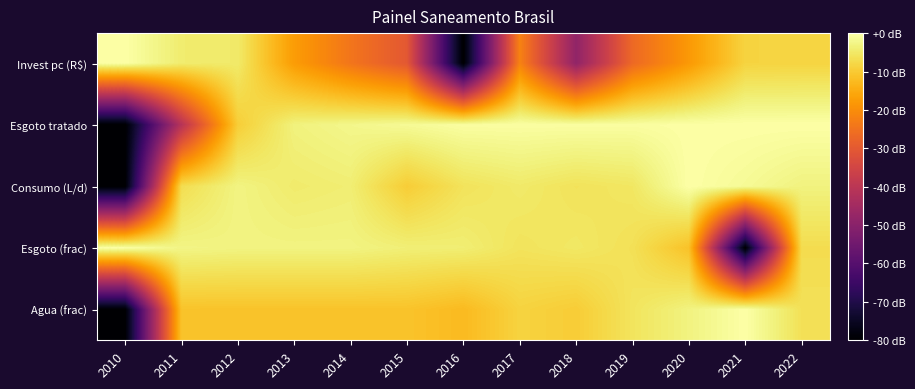

Rank the series at 2013 from lowest to highest value.

Invest pc (R$), Agua (frac), Consumo (L/d), Esgoto tratado, Esgoto (frac)